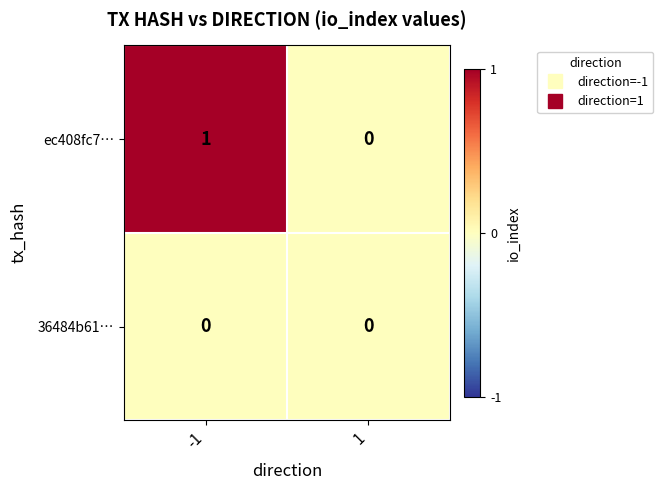

How many data points in ec408fc7… are less than 1?

1